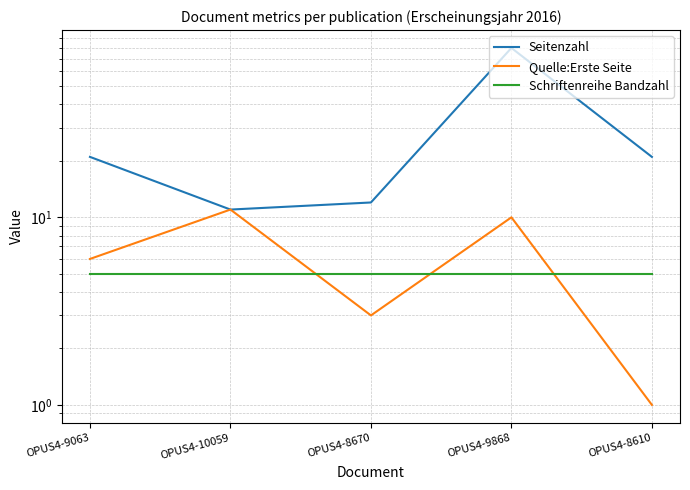

Rank the series at OPUS4-9868 from lowest to highest value.

Schriftenreihe Bandzahl, Quelle:Erste Seite, Seitenzahl